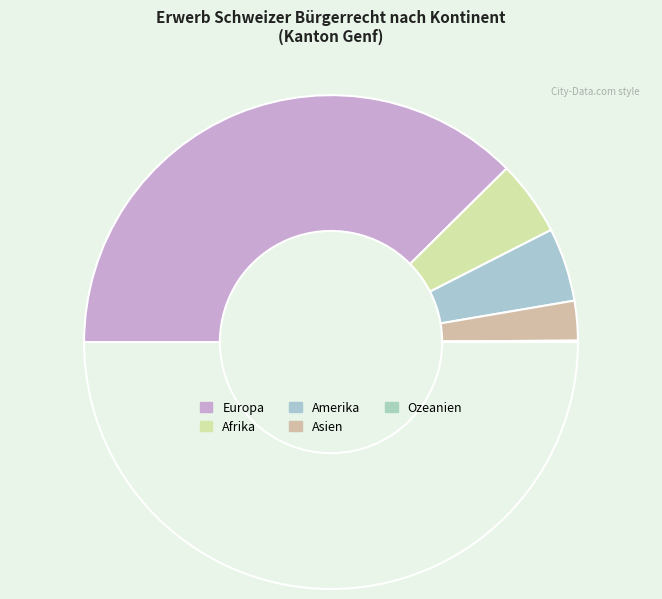

Which category has the smallest portion of the pie?

Ozeanien